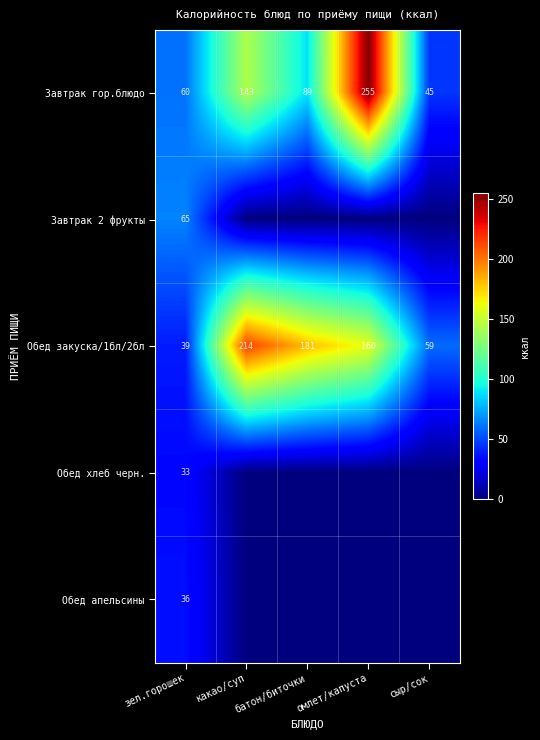

At how many categories does at least one series exceed 152?

3